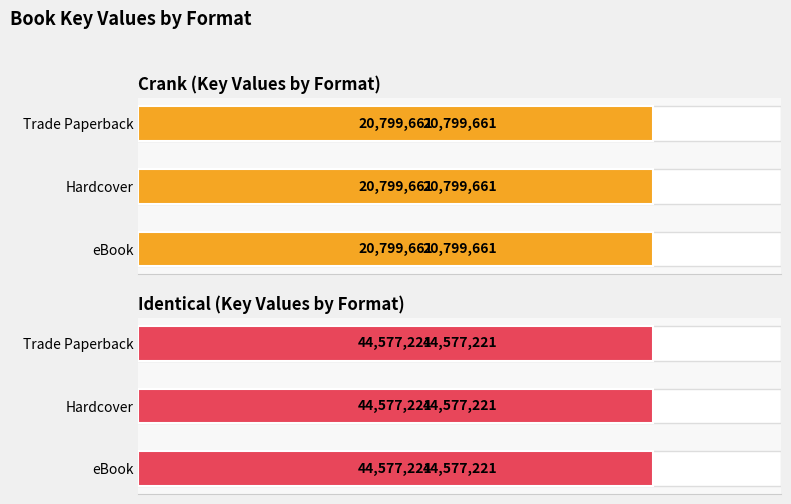

List the labels in order of value, smallest first.

eBook (Crank), Hardcover (Crank), Trade Paperback (Crank), eBook (Identical), Hardcover (Identical), Trade Paperback (Identical)